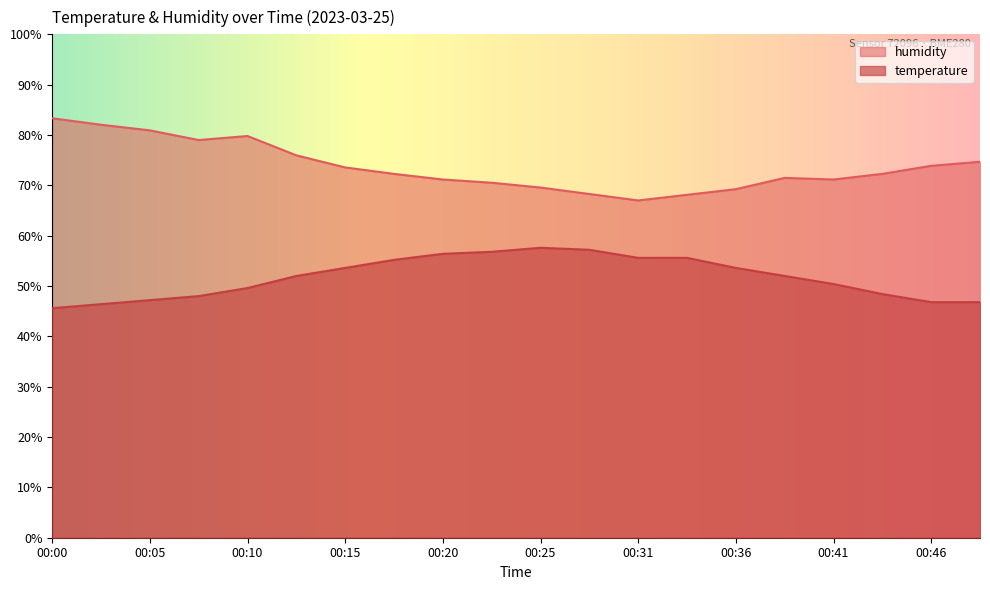

Is the value of humidity at 00:13 greater than the value of temperature at 00:00?

Yes